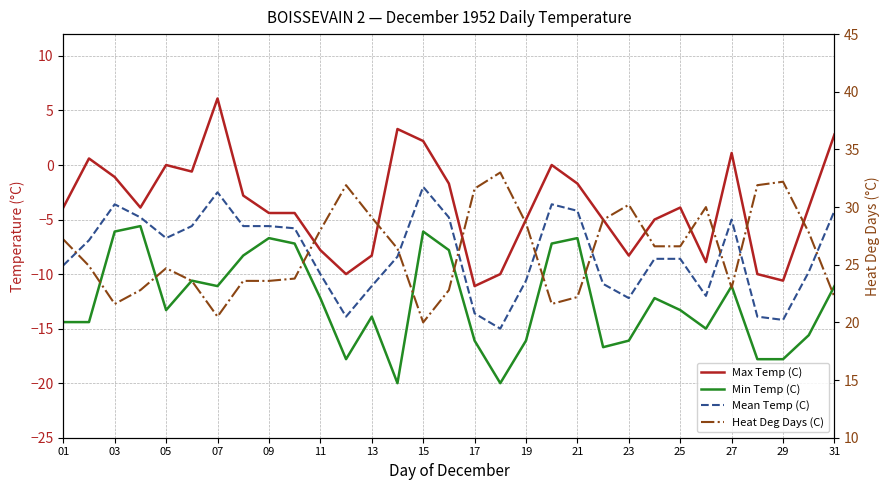

Which has a higher value, 15 or 24?

15